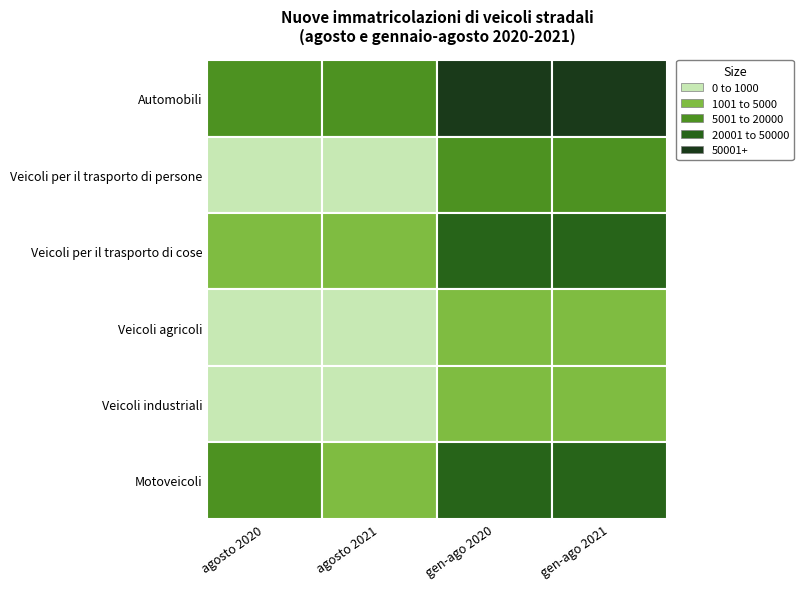

Reading left to right, extract all data points from this chart.

Automobili: 16165	16377	142298	161882
Veicoli per il trasporto di persone: 641	680	5553	7130
Veicoli per il trasporto di cose: 2522	2473	20668	22939
Veicoli agricoli: 239	271	2415	2643
Veicoli industriali: 325	309	2941	3193
Motoveicoli: 5011	4680	39643	46704